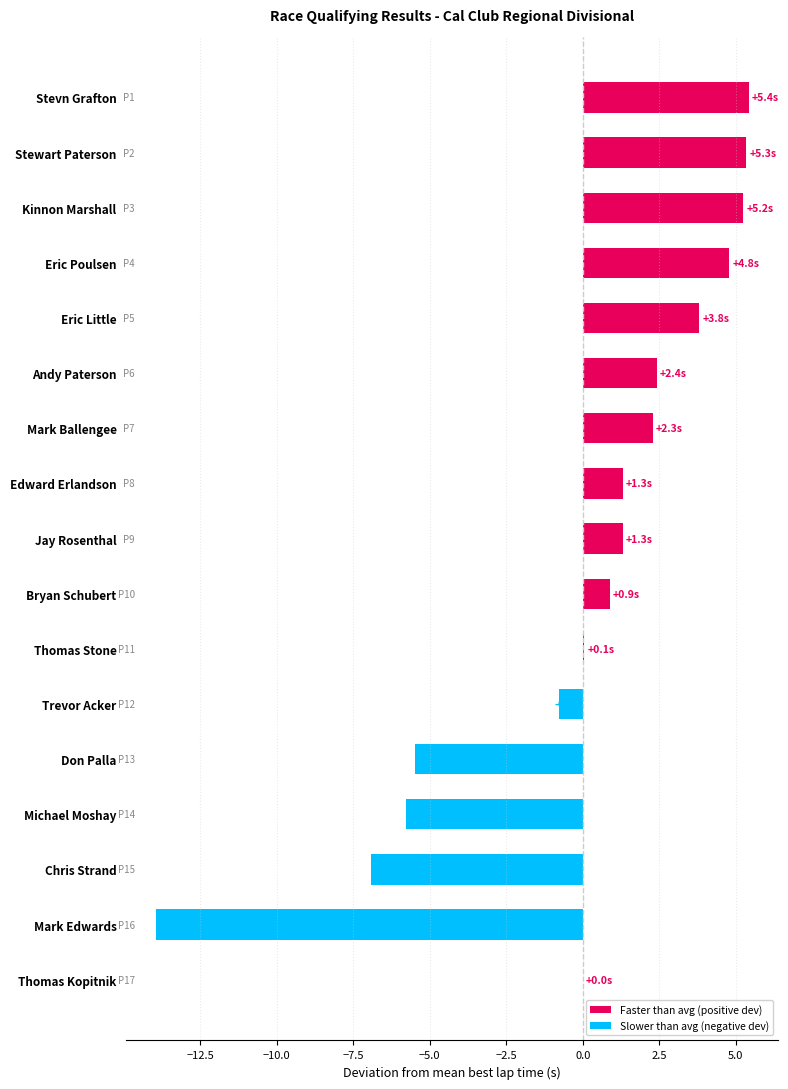

How many series are shown in this chart?

1